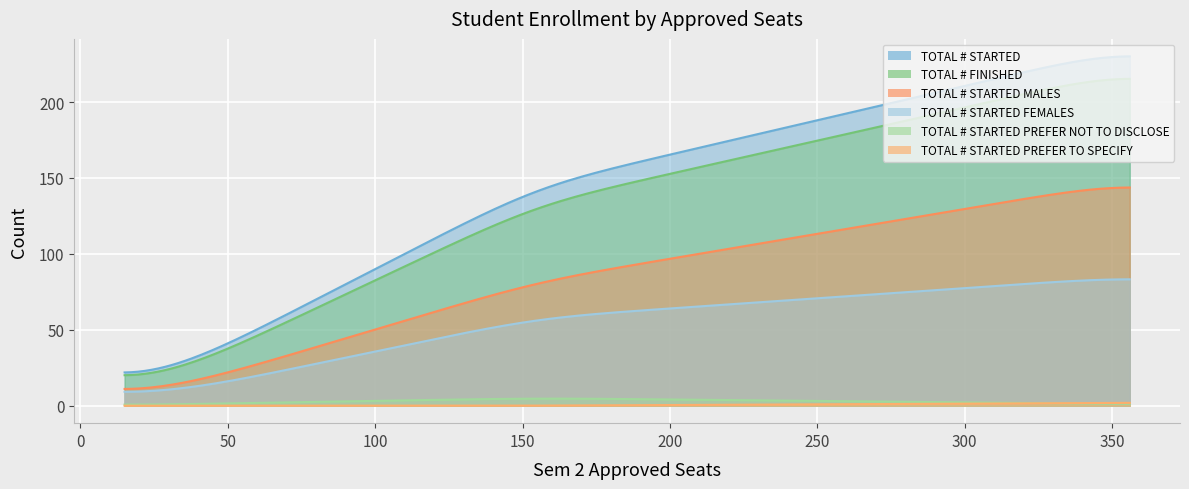

How many data points does each series have?

9